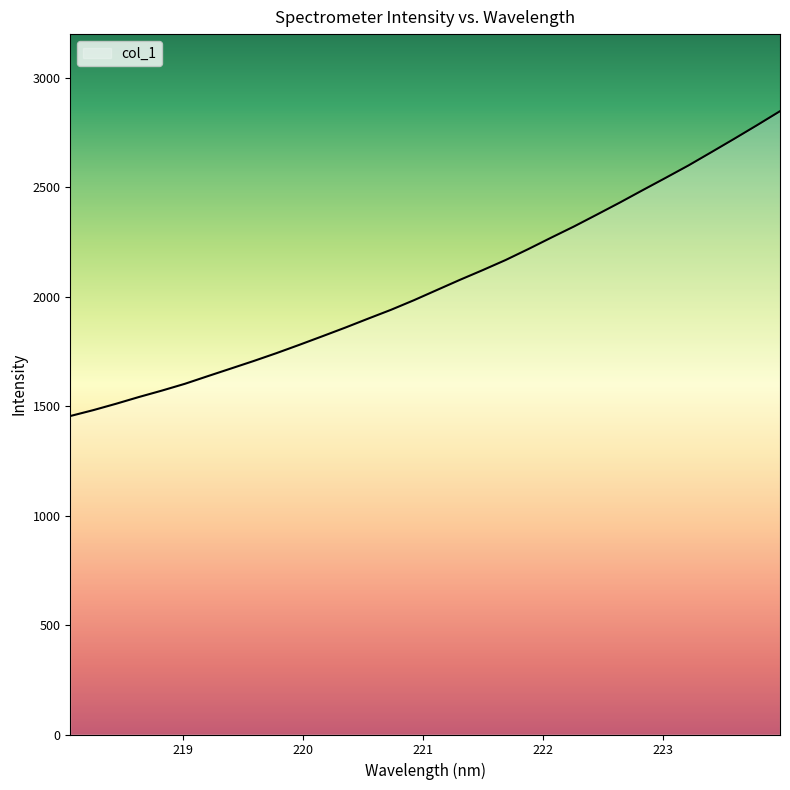

What is the greatest value displayed?

2847.8